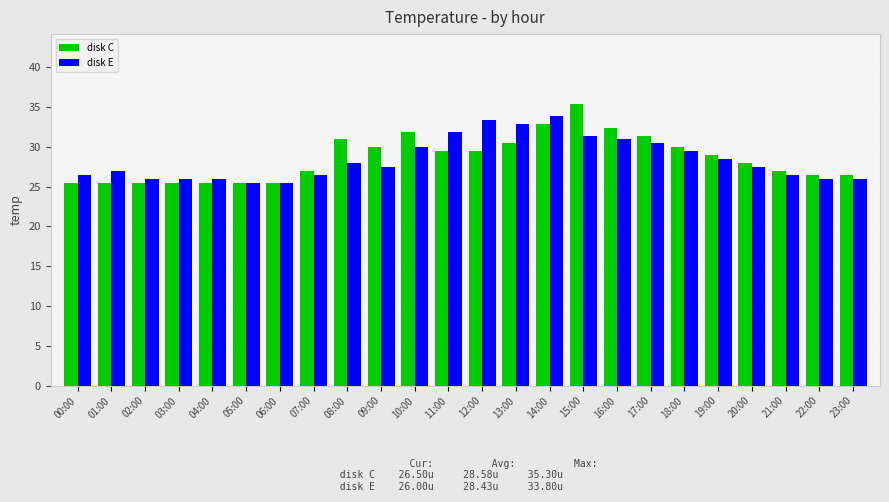

Does the chart contain stacked bars?

No